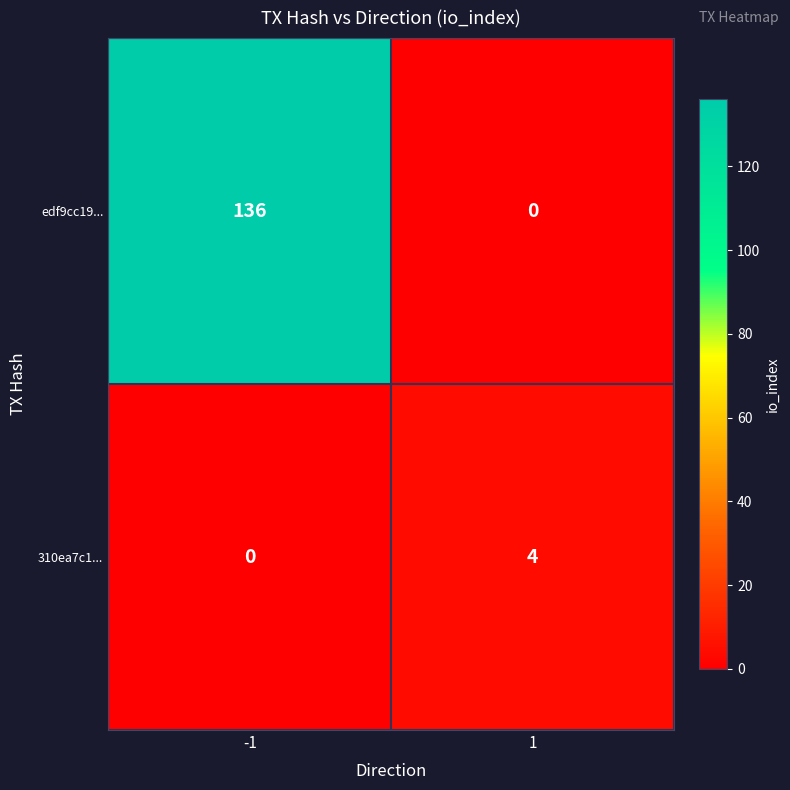

Rank the series by their maximum value, from lowest to highest.

310ea7c1..., edf9cc19...